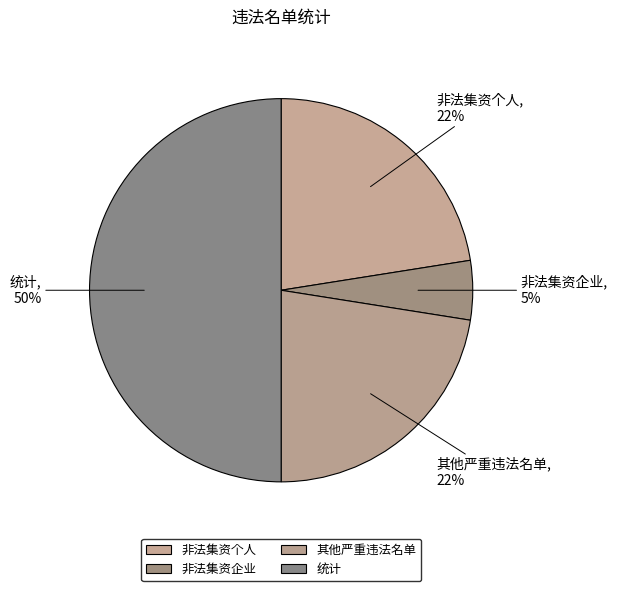

True or false: 非法集资个人 accounts for 33% of the total.

False